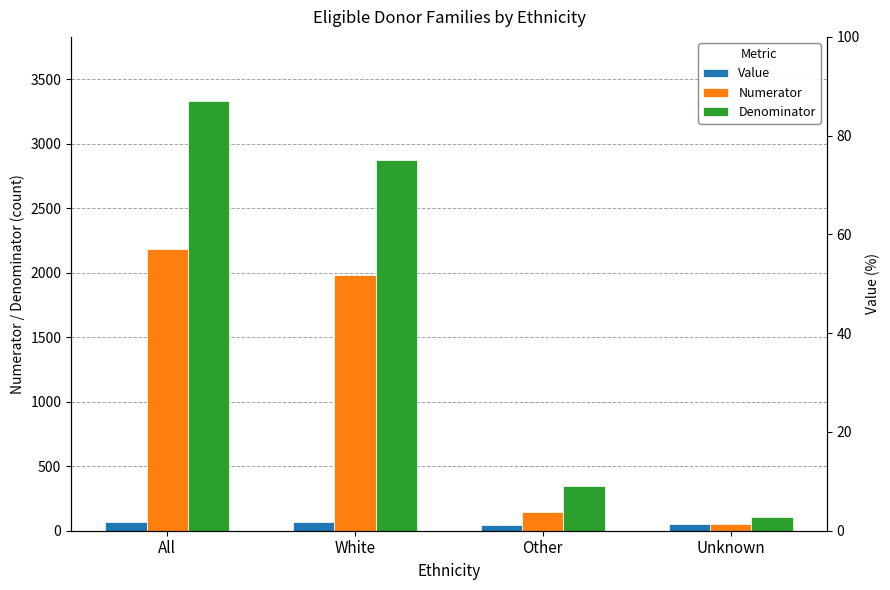

What is the maximum value for Value?

69